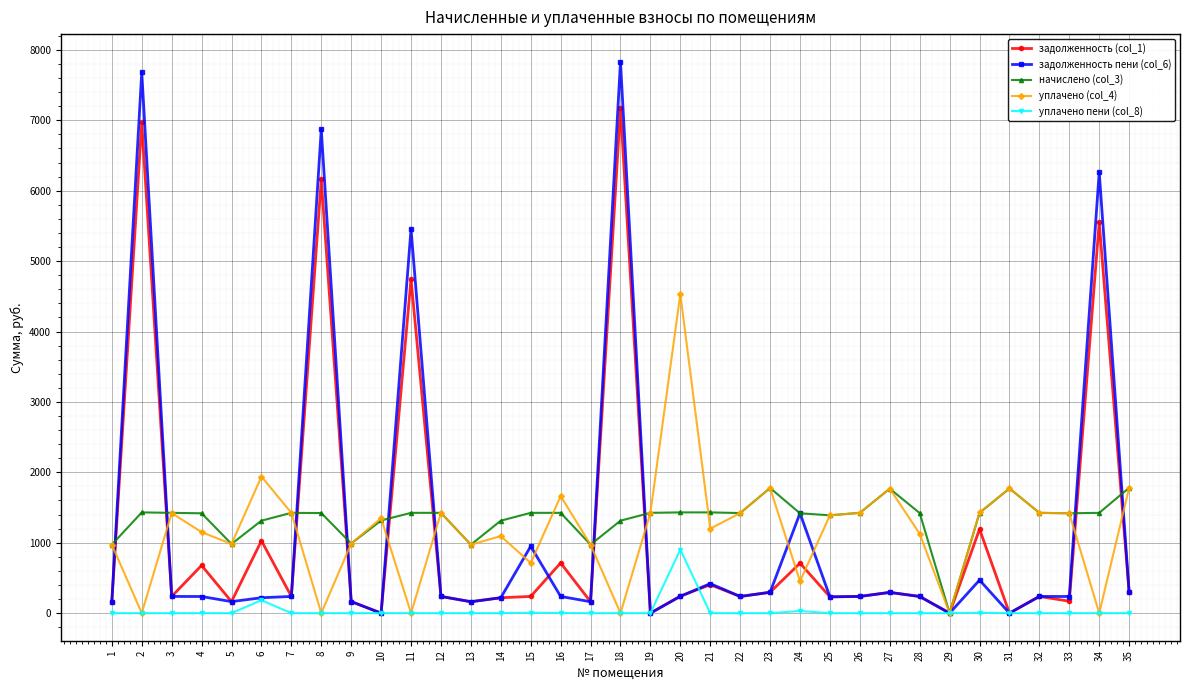

How many values in the уплачено пени (col_8) series exceed 0?

9